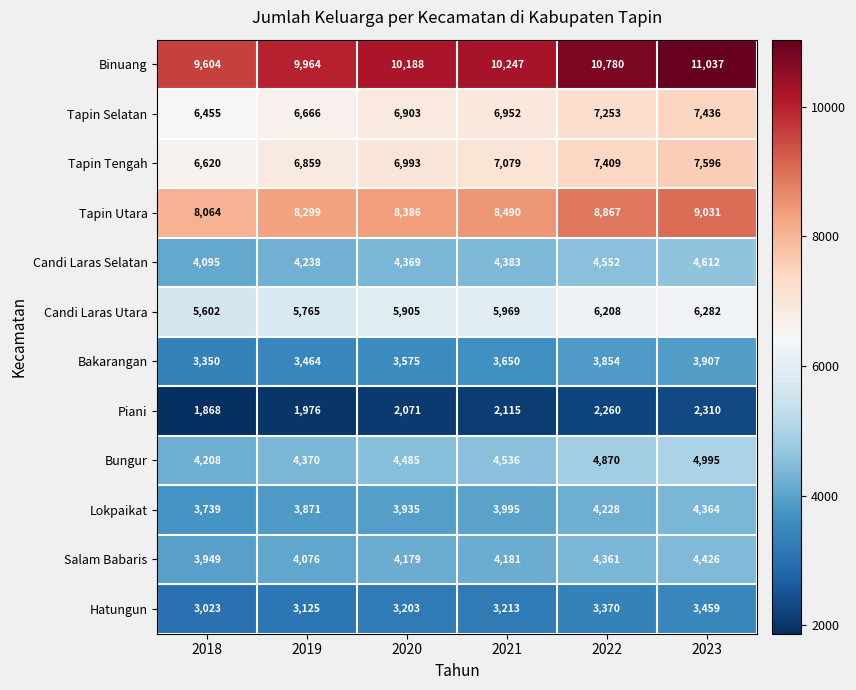

At which label does Bungur reach its minimum?

2018